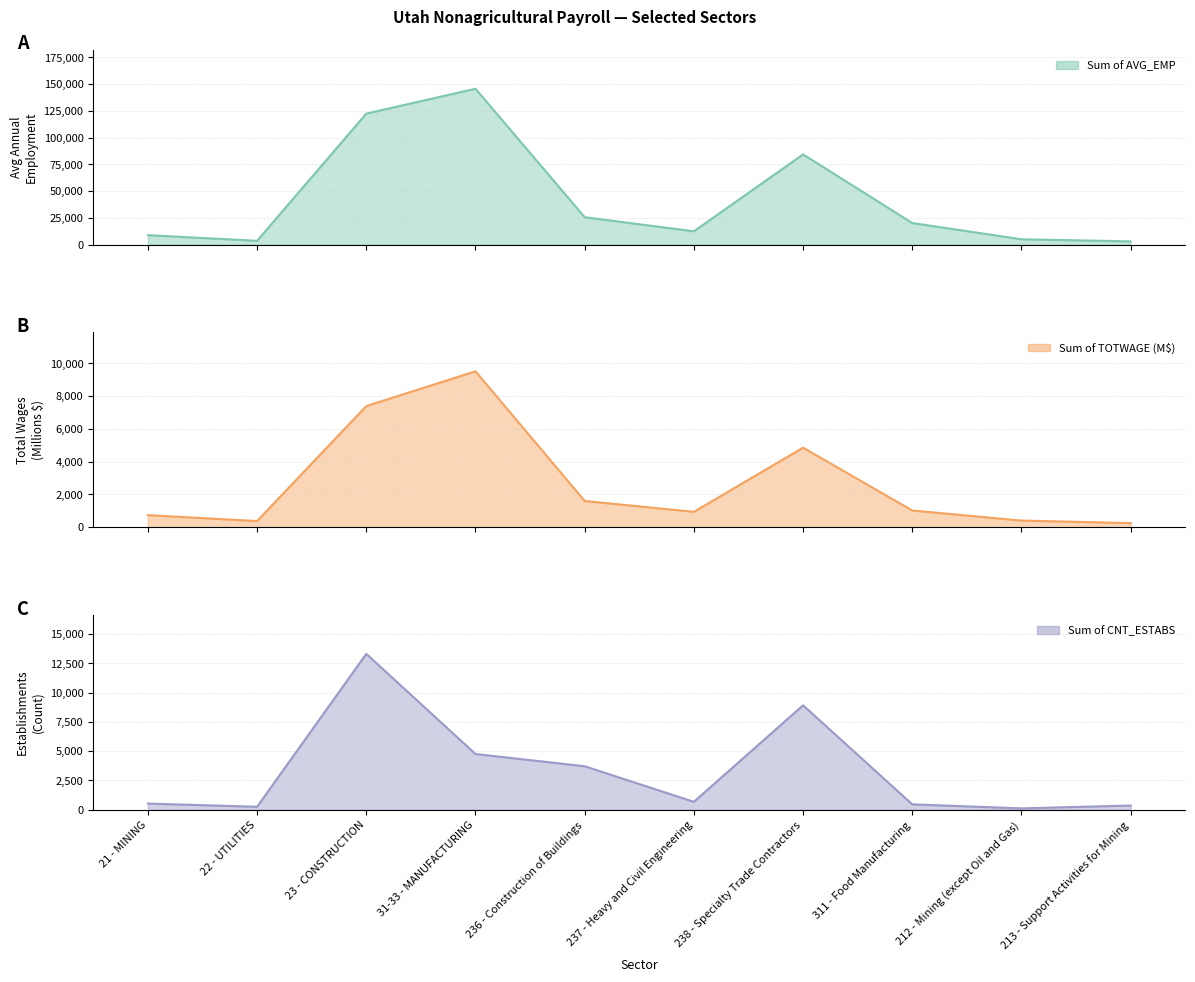

What is the maximum value for Sum of CNT_ESTABS?

13304.0